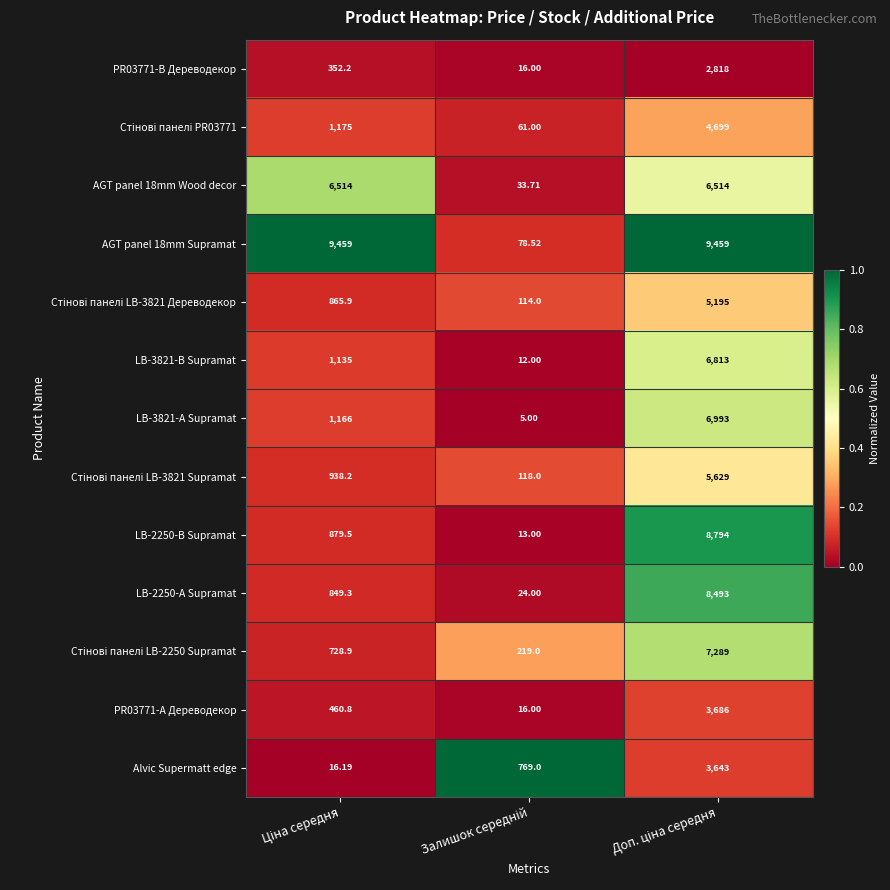

Which series has the largest total across all categories?

AGT panel 18mm Supramat